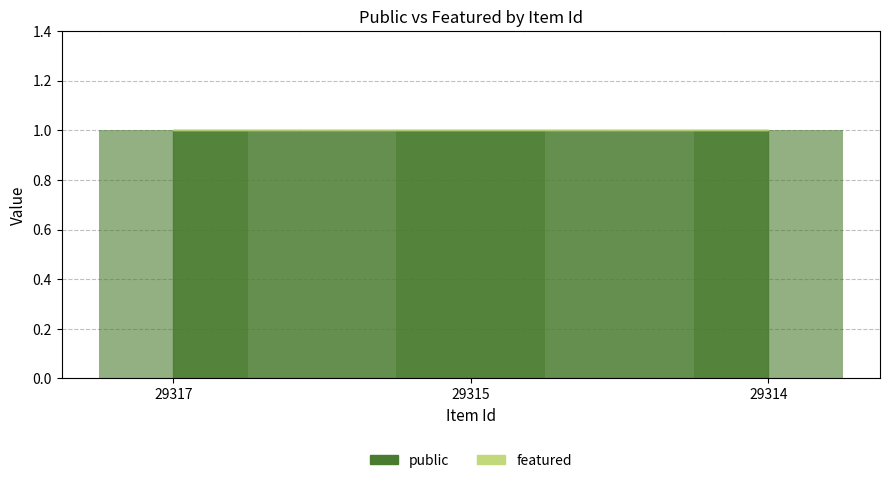

Which series has the largest total across all categories?

public